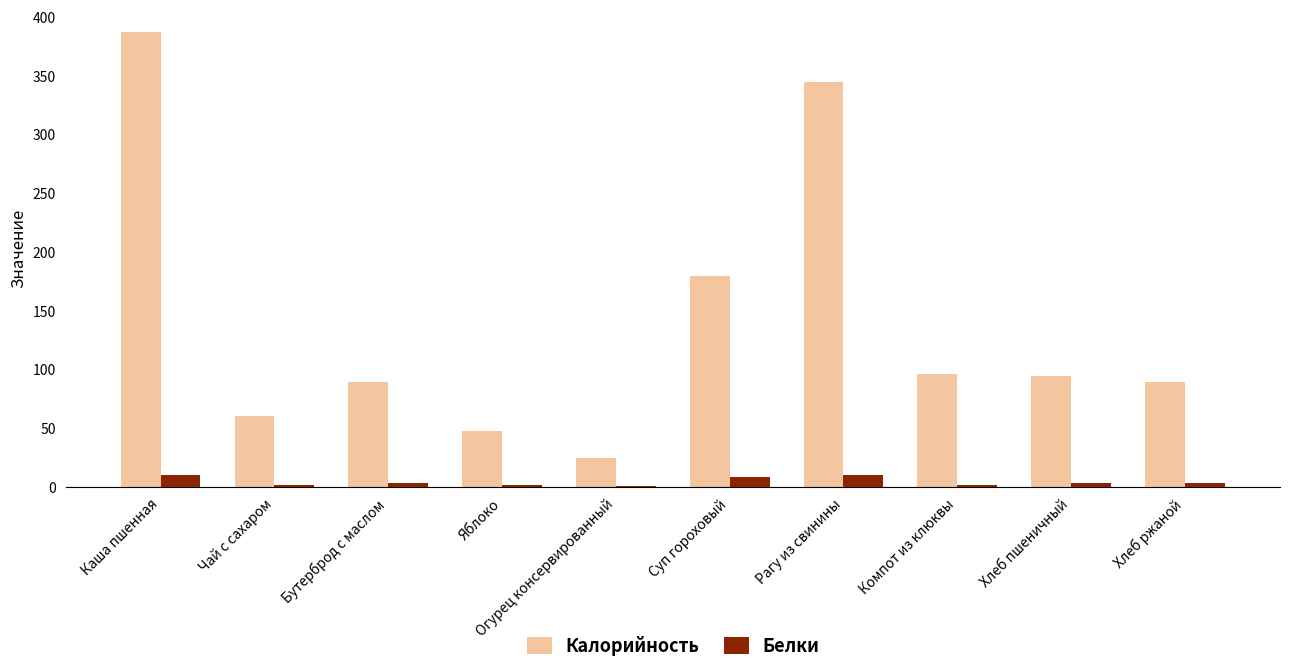

Which category has the highest value across all series?

Каша пшенная